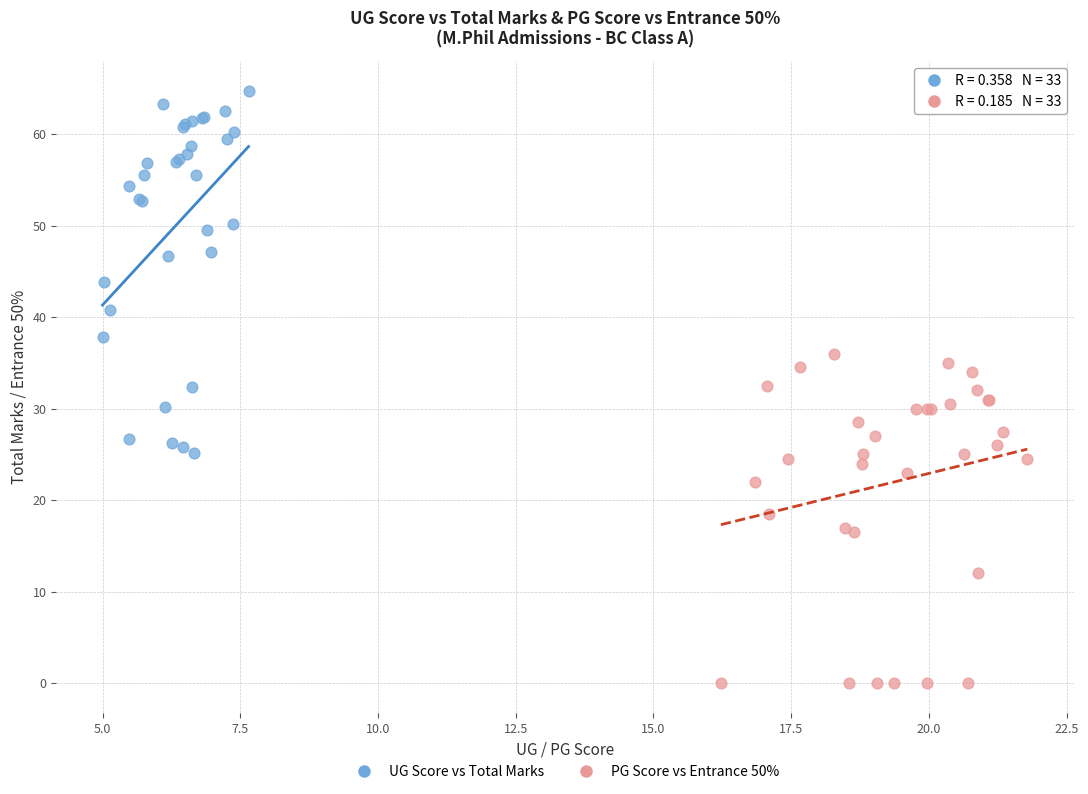

What are all the series names shown in the legend?

UG Score vs Total Marks, PG Score vs Entrance 50%